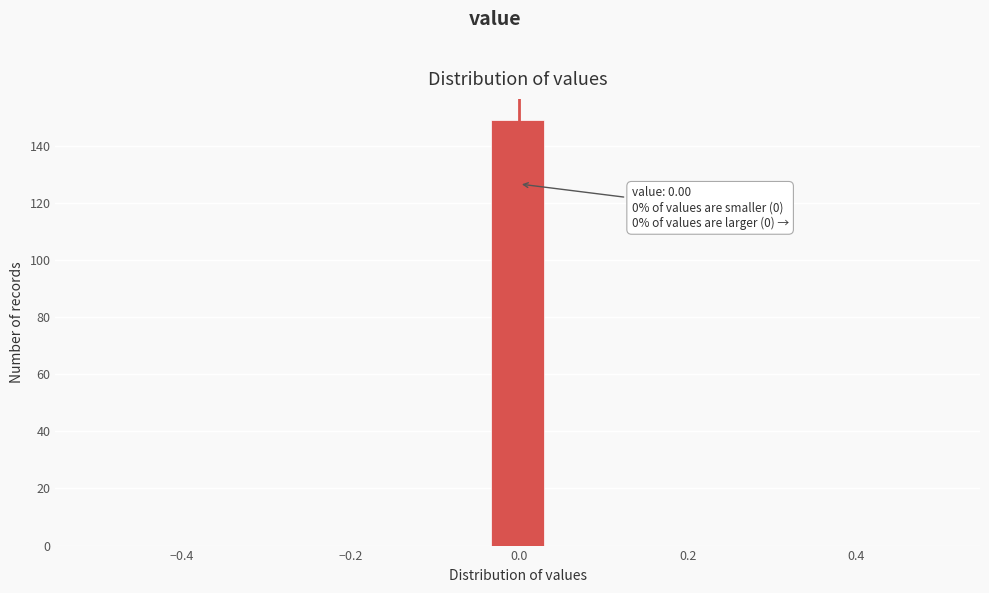

Read against the x-axis, roughly where is the centre of the tallest bar?

0.00